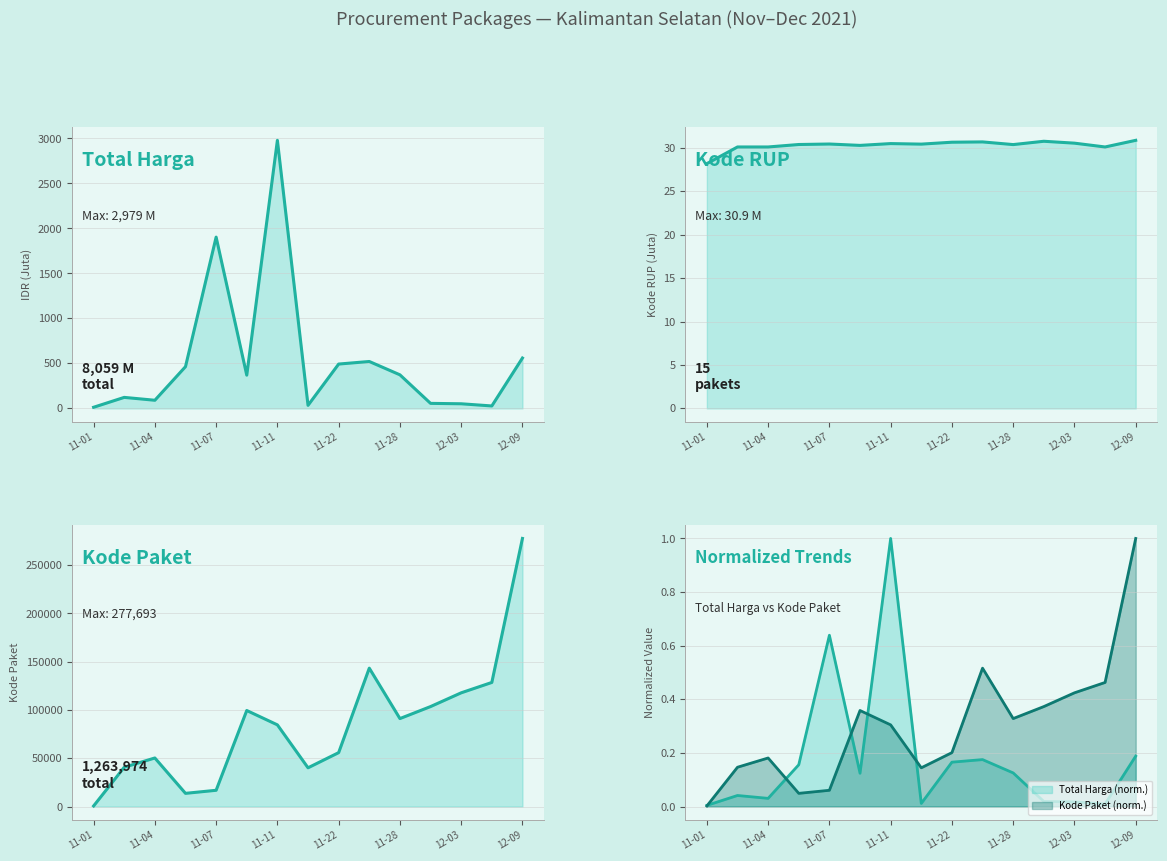

Is it true that Kode Paket (norm.) equals 0.7 at 12-03?

False